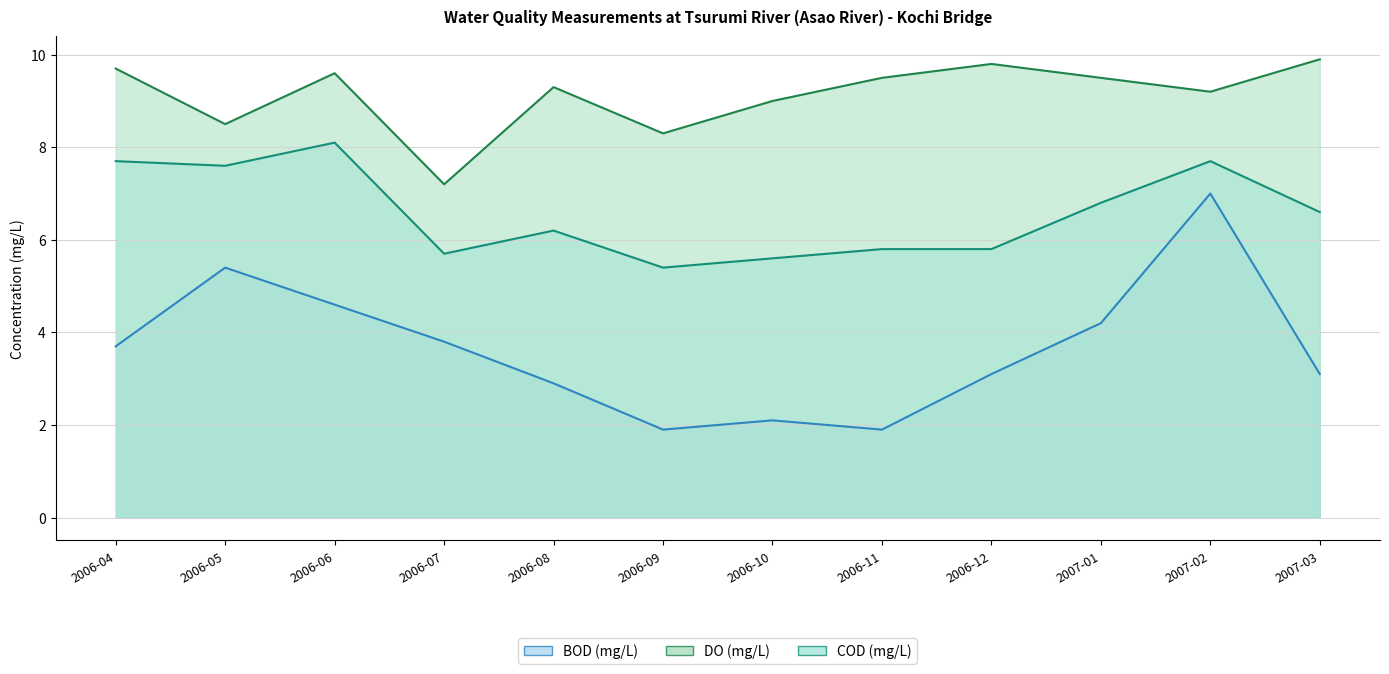

How many interior local peaks does the DO (mg/L) series have?

3